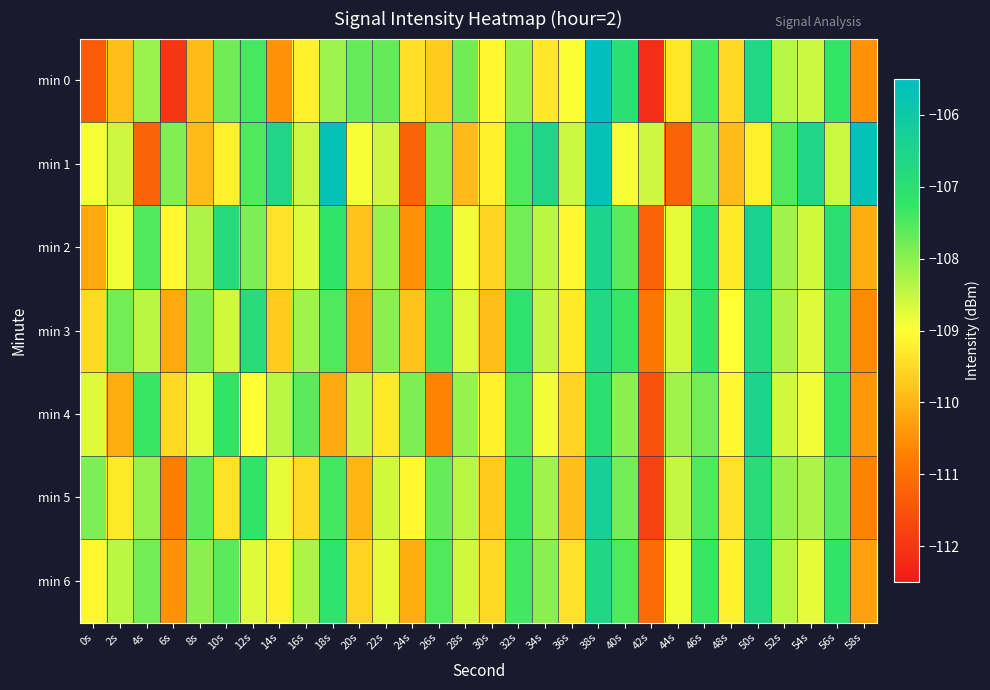

Between 16s and 22s, which is larger?

22s